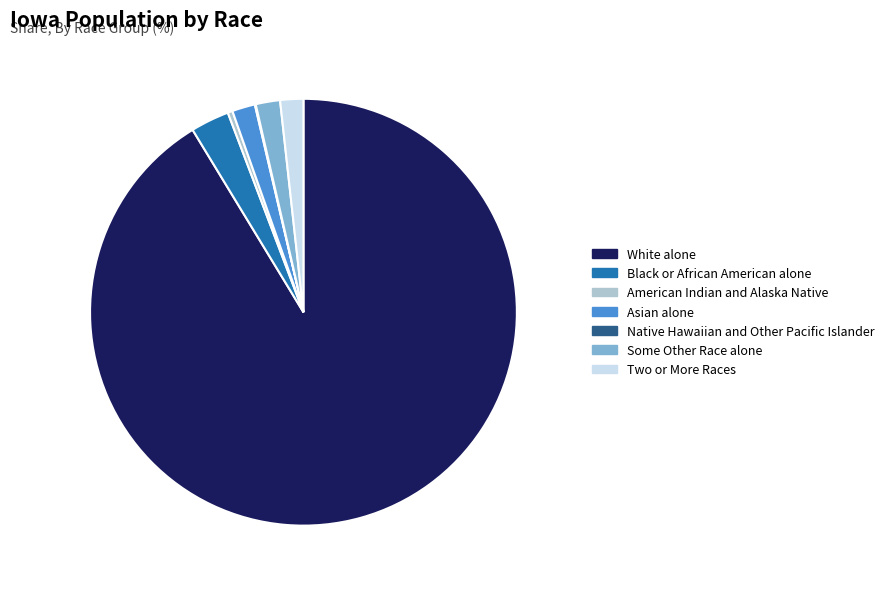

Combined, do Two or More Races and American Indian and Alaska Native account for over 50%?

No